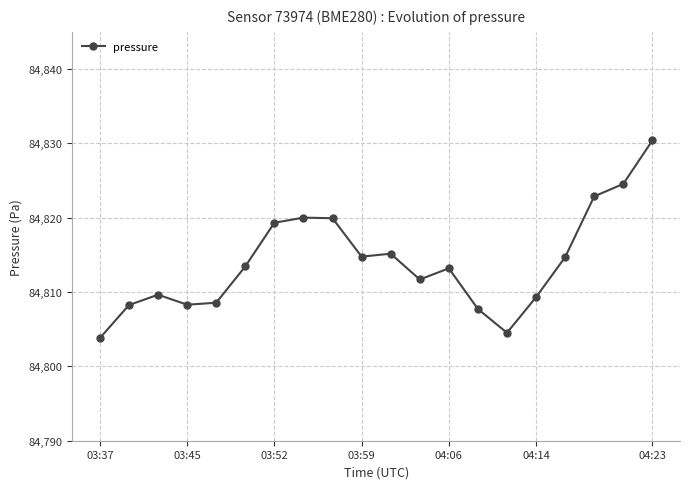

What is the value of the 10th point from the left?

84814.8